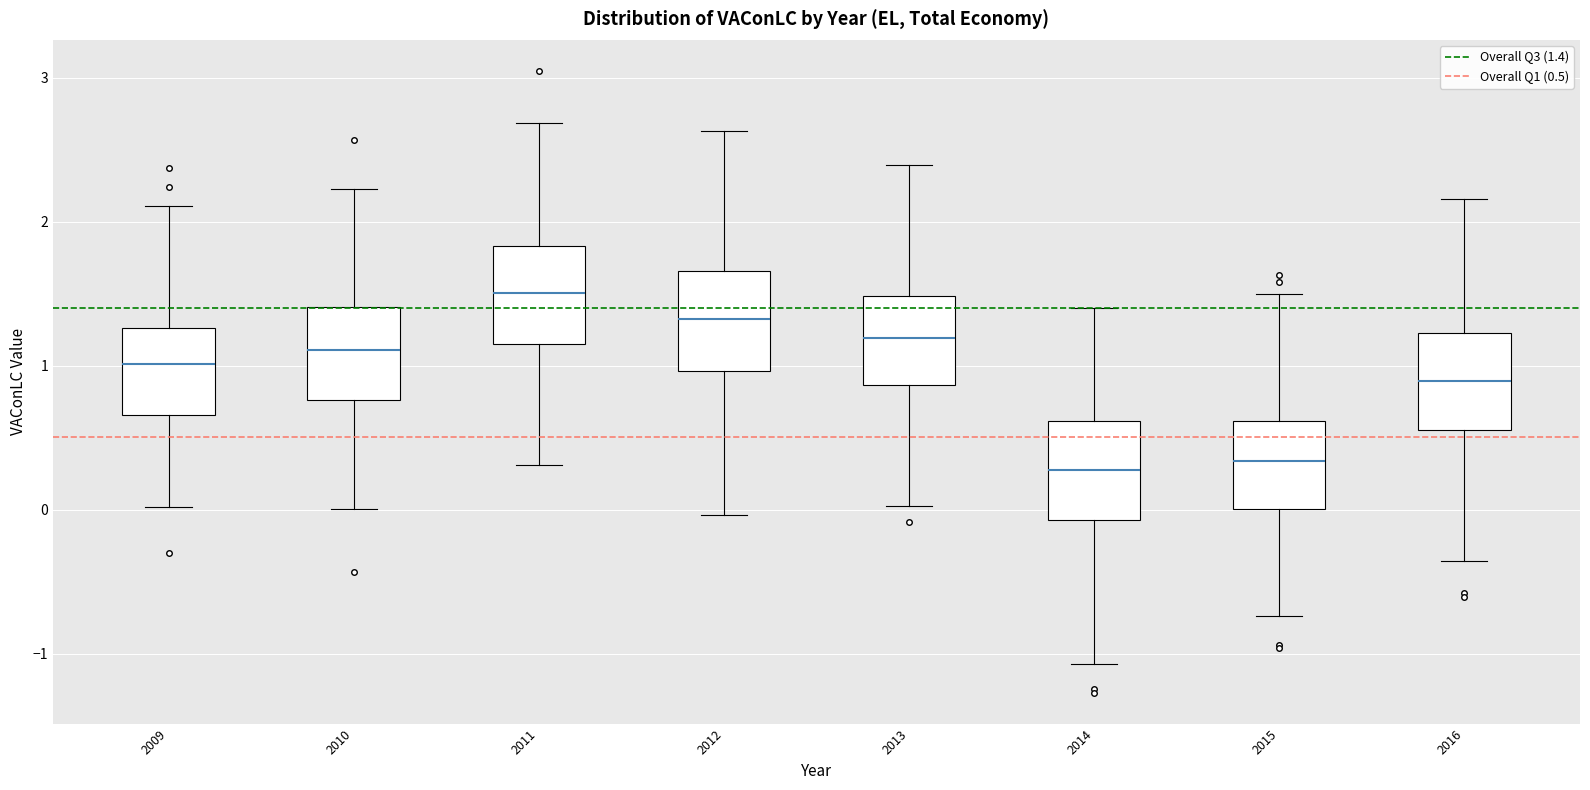

Where does the lower whisker of the box at x = 2015 end on the y-axis? The values are not printed on the chart, so give them approximately, as read against the axis.

-0.7